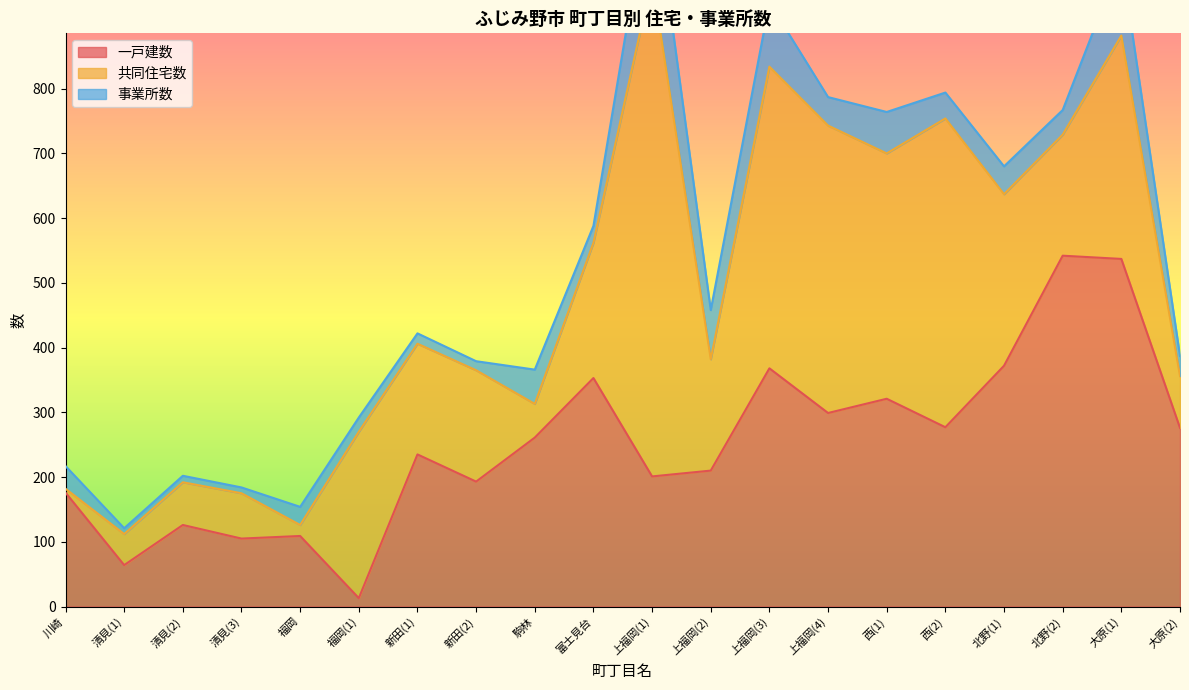

Is it true that 共同住宅数 equals 706 at 上福岡(4)?

False